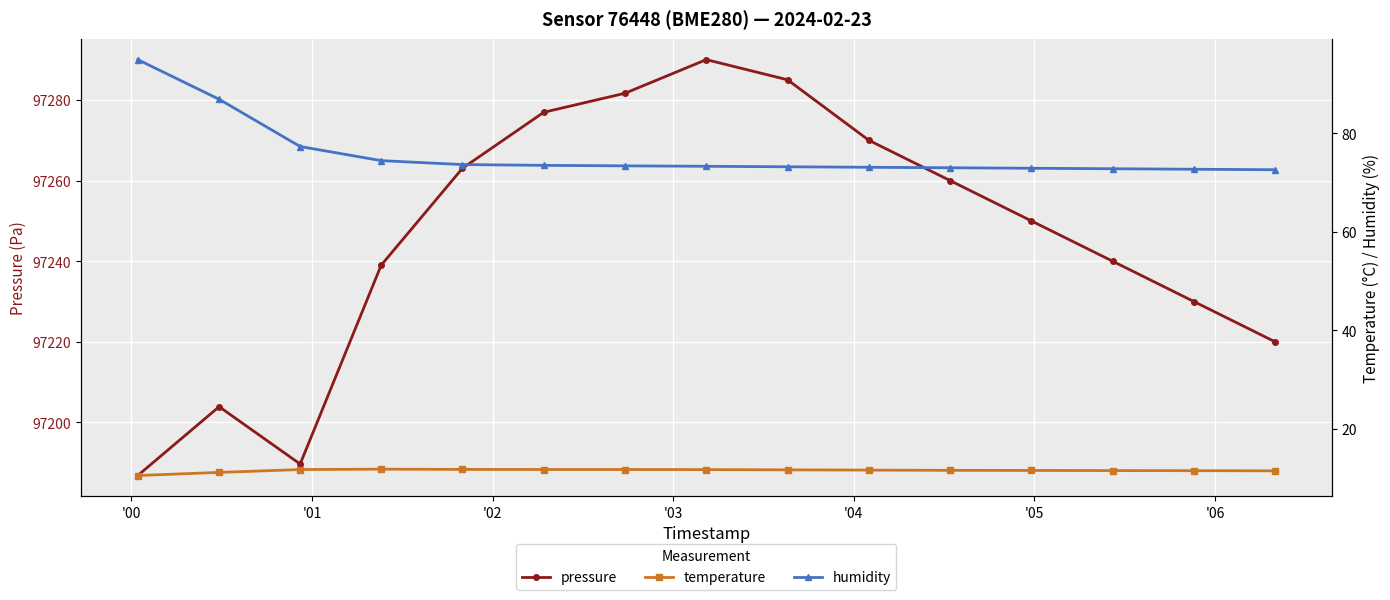

What is the value of the temperature point at the 10th from the left?

11.6